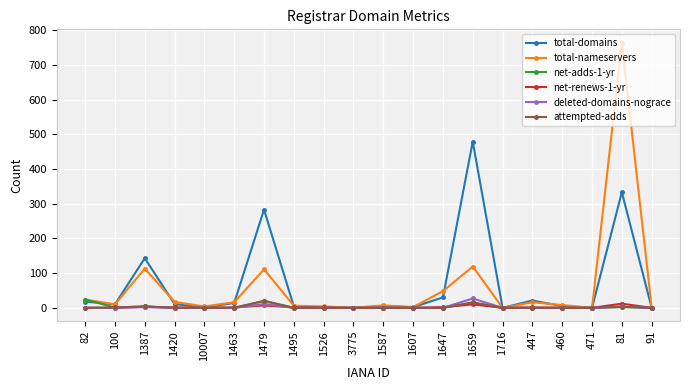

What is the maximum value shown in the chart?

764